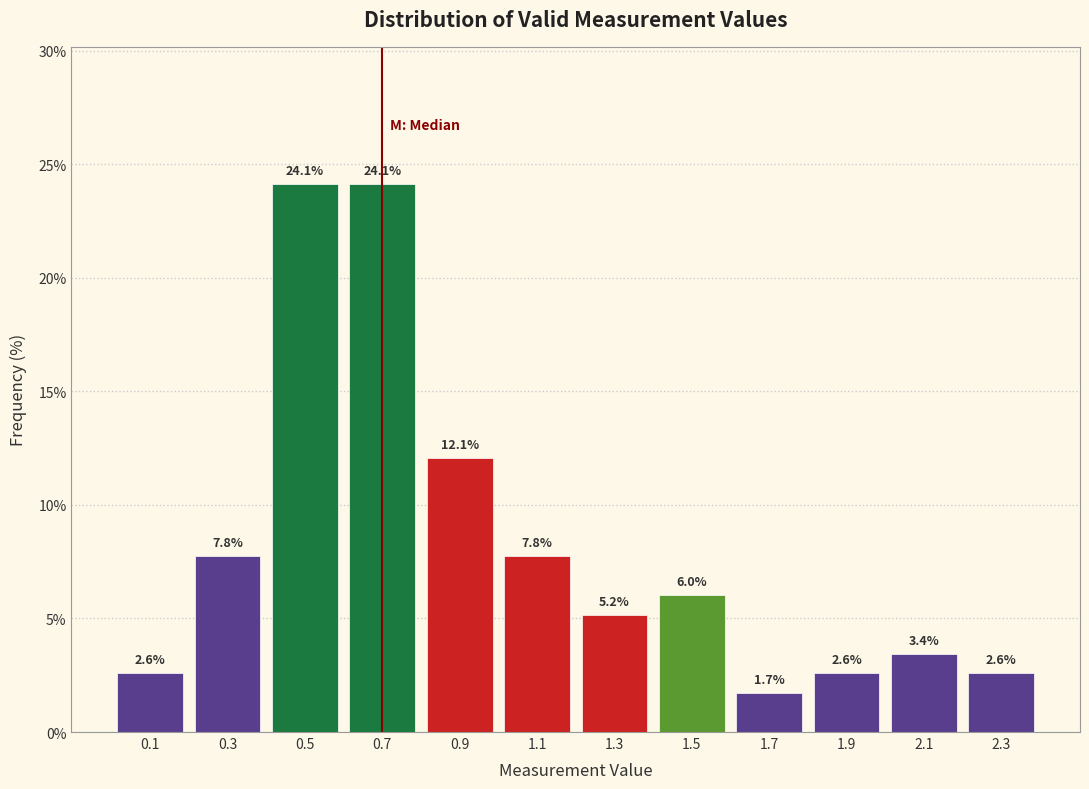

What is the height of the bar covering 0.4 to 0.6 on the x-axis?

24.1